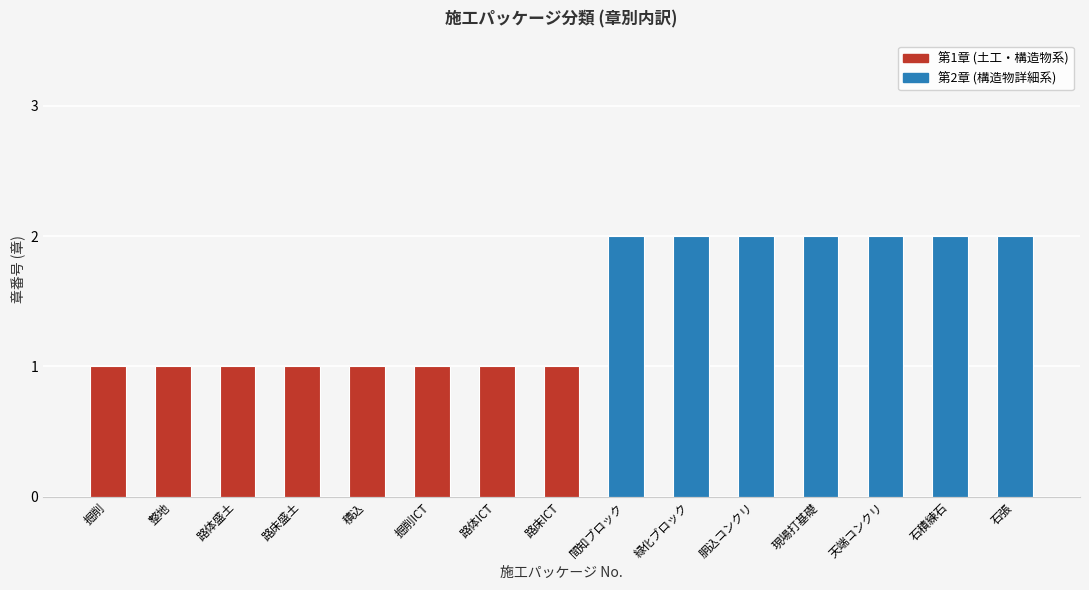

What is the sum of all values?

22